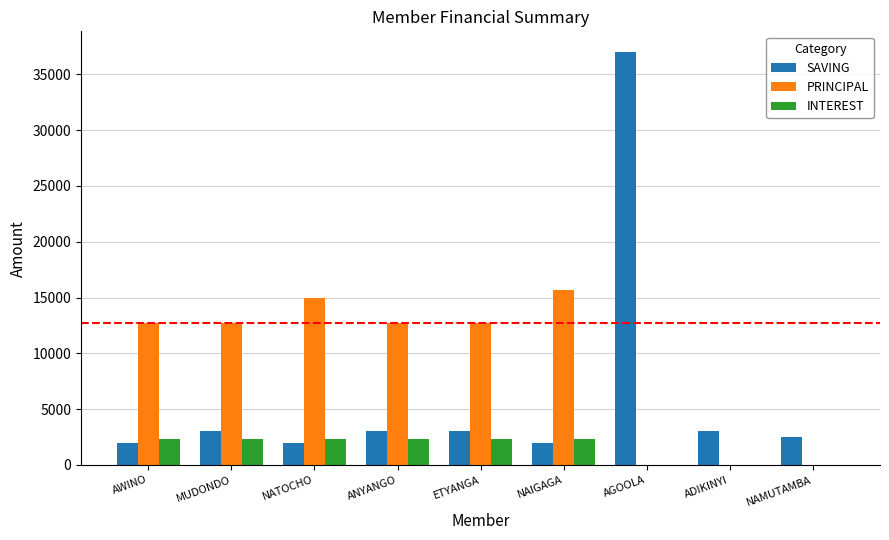

At which category is the sum across all series the highest?

AGOOLA